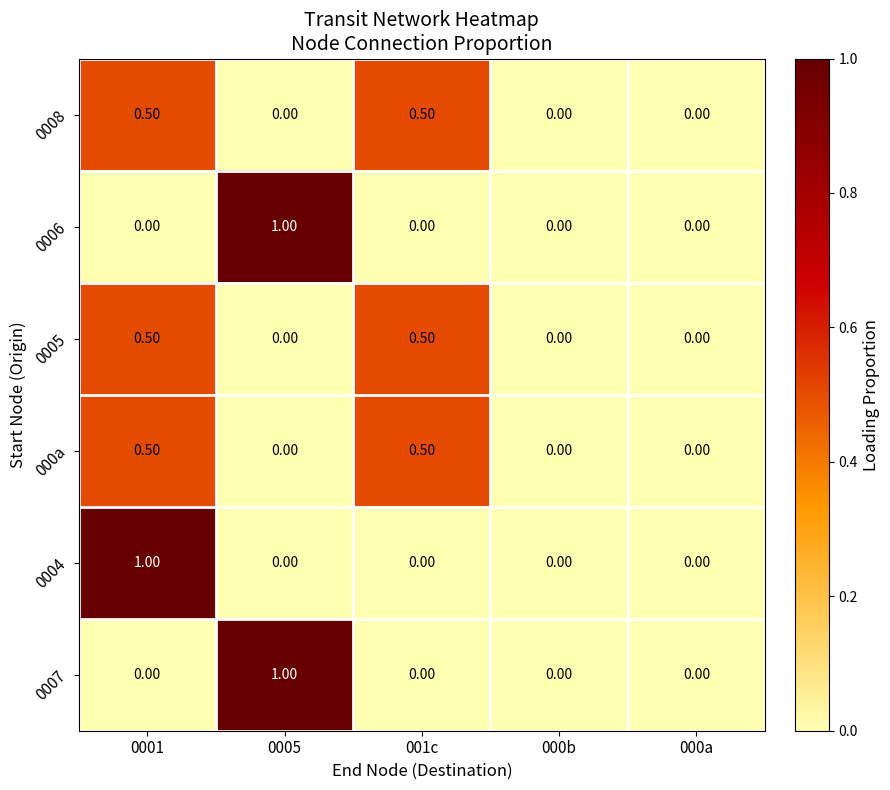

What is the spread (max minus min) of values at 0001?

1.0